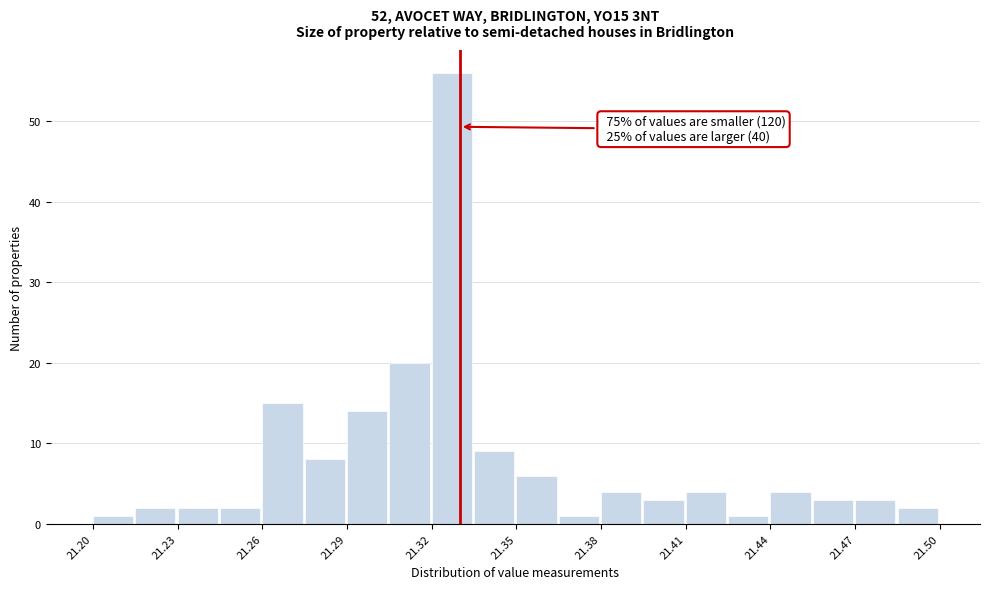

Read against the x-axis, roughly where is the centre of the tallest bar?

21.325